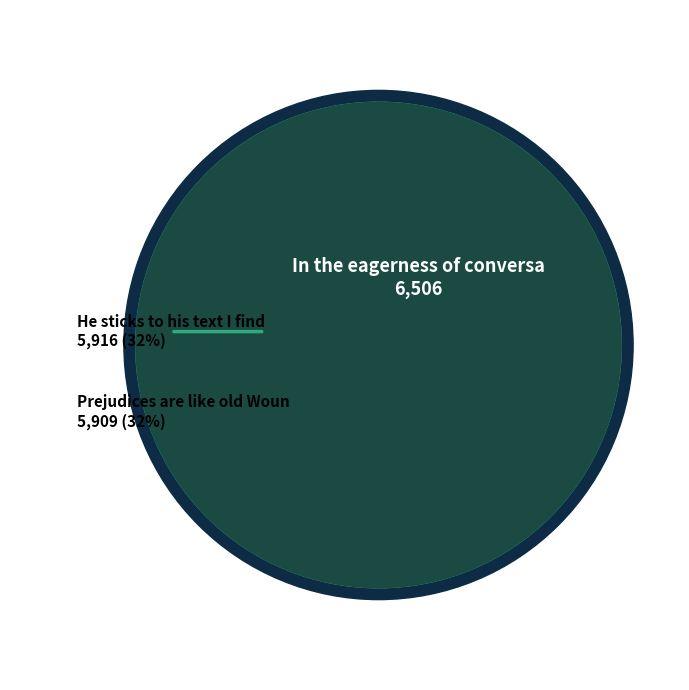

Does any single category account for the majority?

No